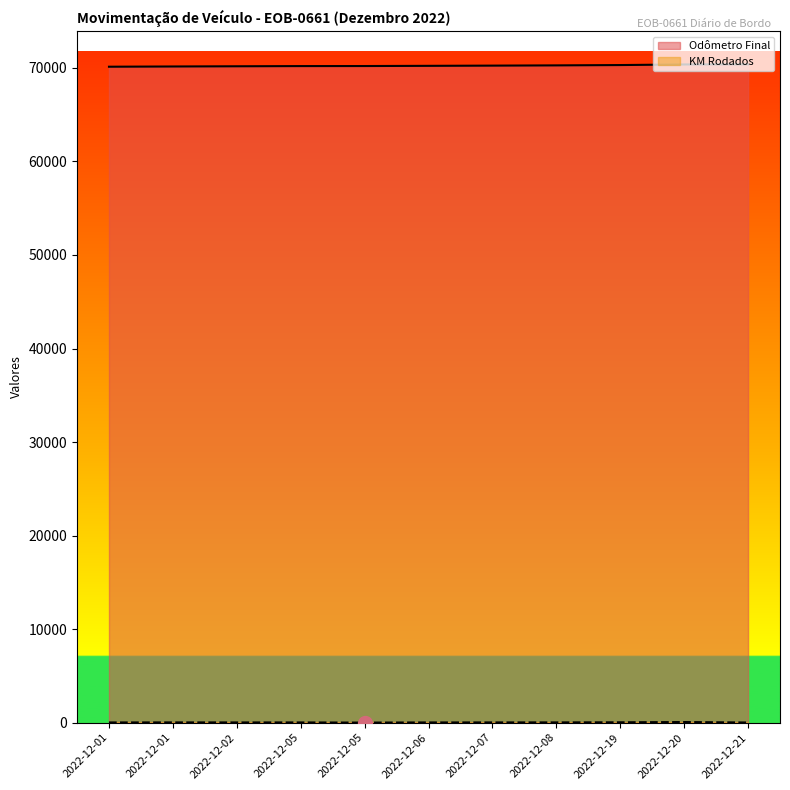

What is the minimum value for KM Rodados?

5